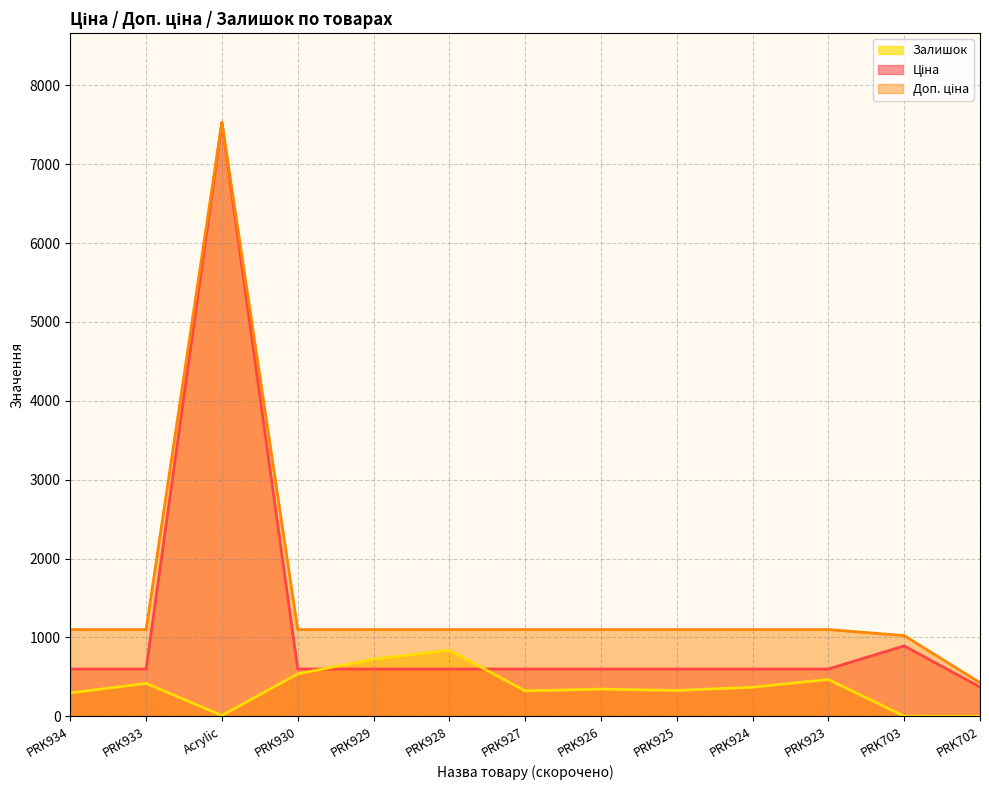

At PRK929, list the series in order from smallest to largest.

Ціна, Залишок, Доп. ціна